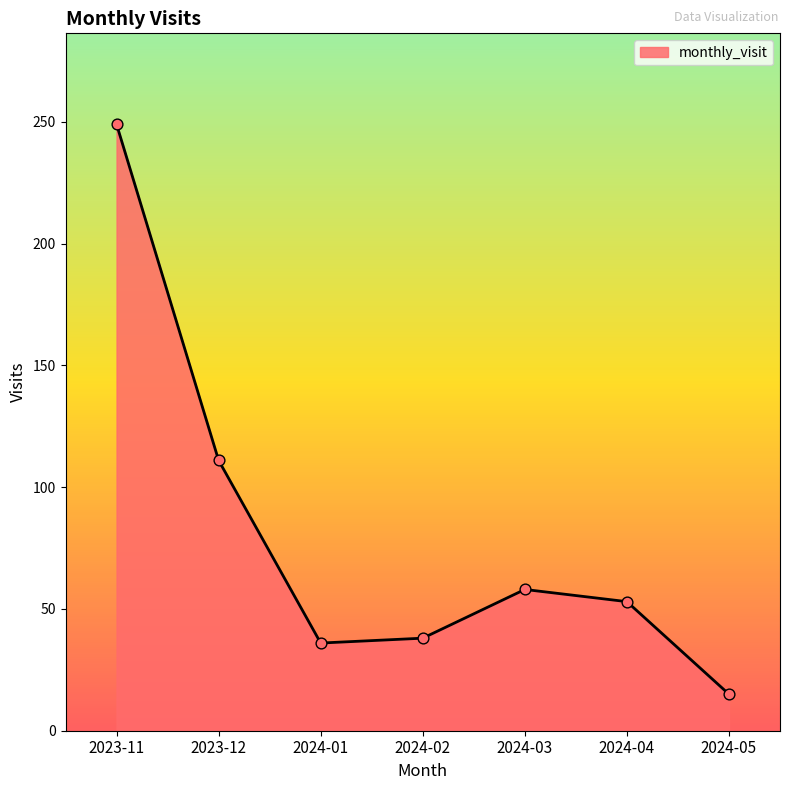

Approximately how many times larger is the value at 2024-02 compared to 2024-04?

0.7